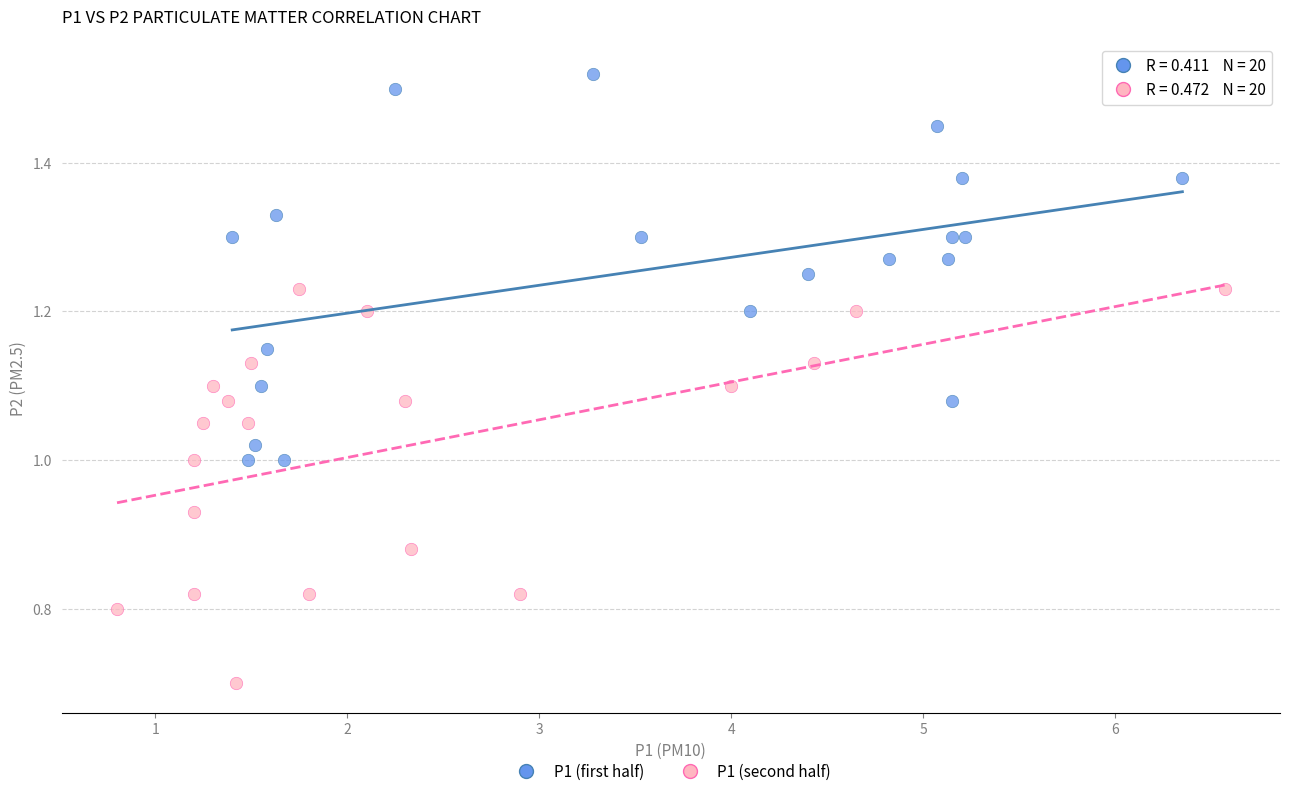

What are all the series names shown in the legend?

P1 (first half), P1 (second half)